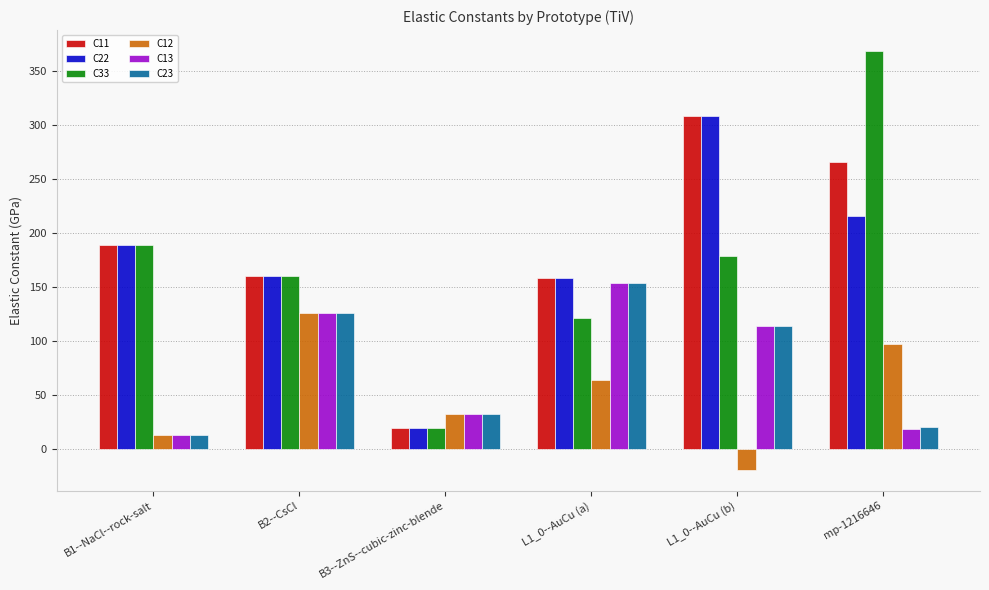

What is the greatest value displayed?

368.2